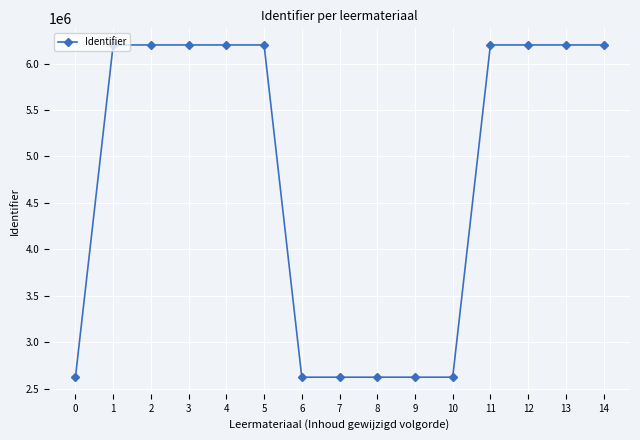

What is the average value?

4769731